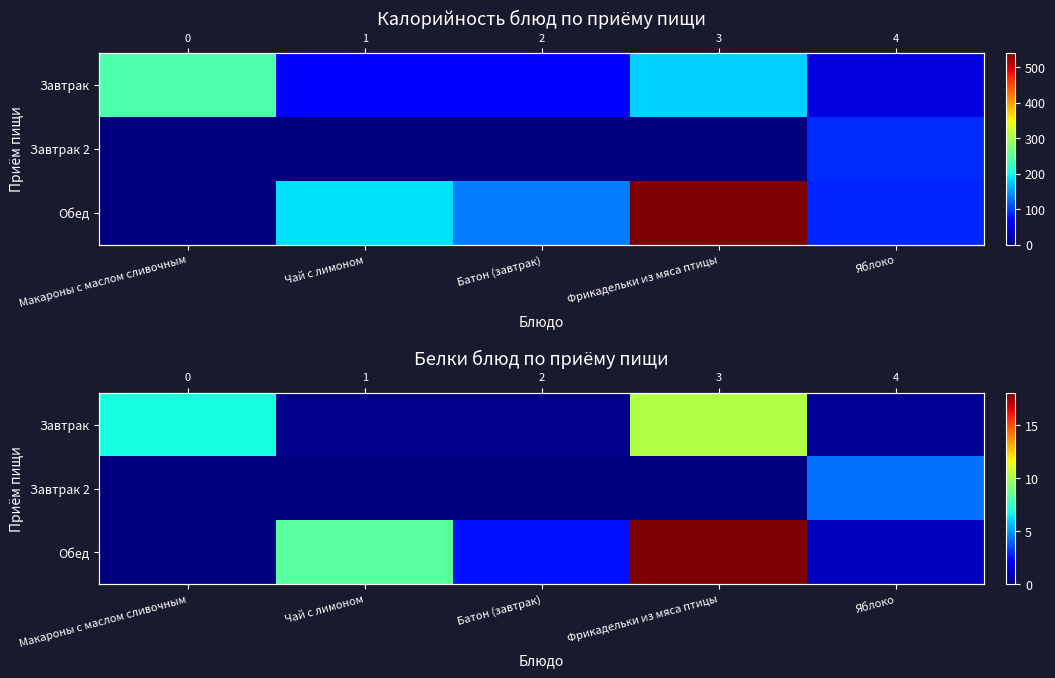

Which category has the highest value in the Завтрак series?

Фрикадельки из мяса птицы